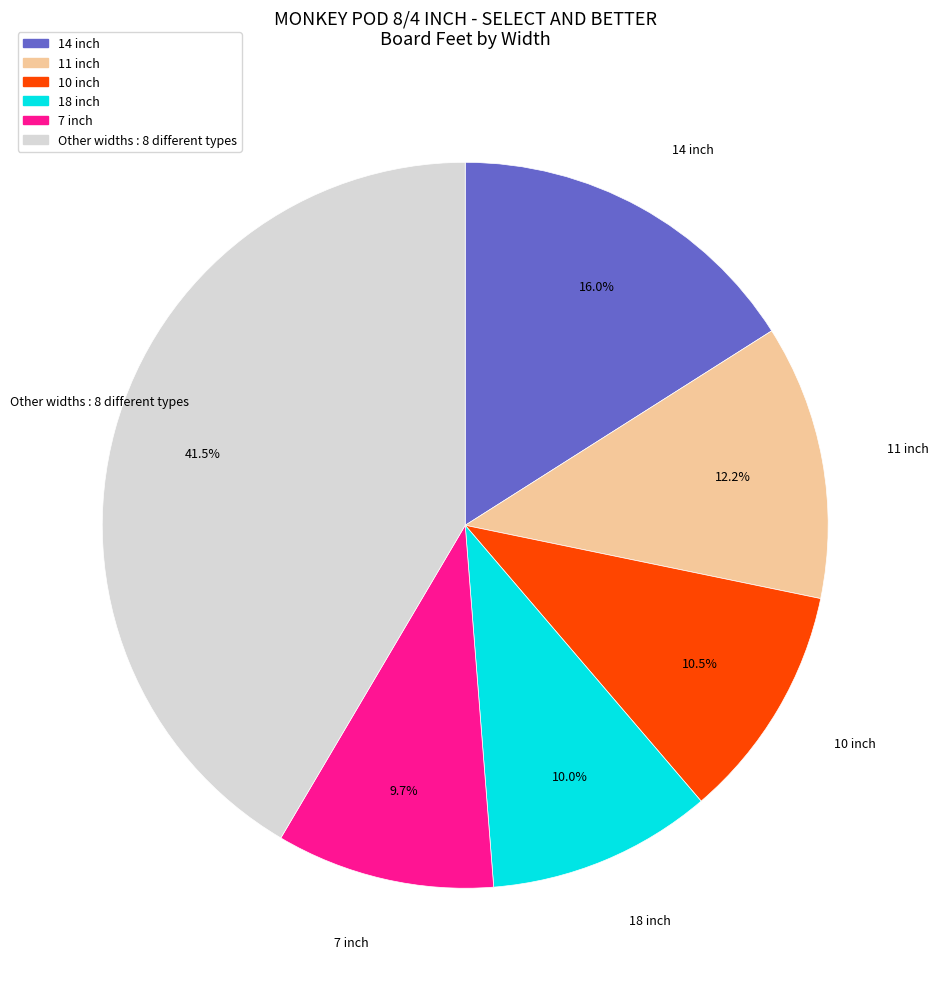

Is the sum of 7 inch and 14 inch greater than half?

No